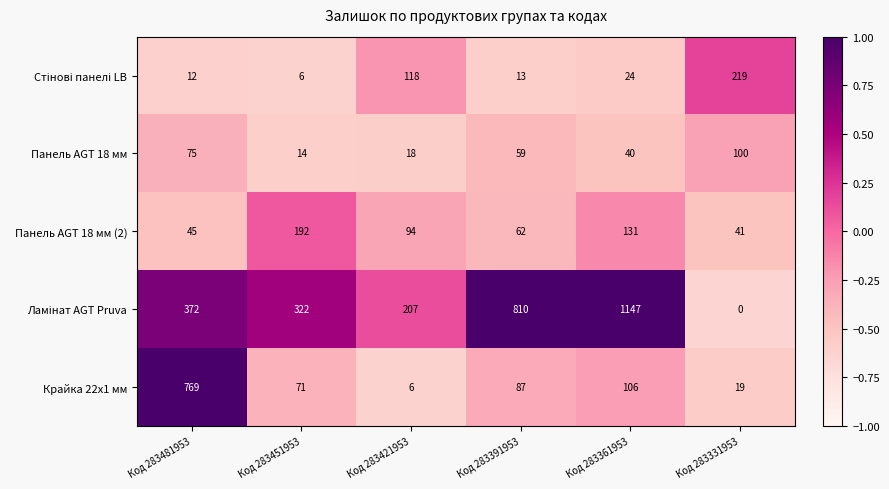

What is the highest value of the Панель AGT 18 мм (2) series?

192